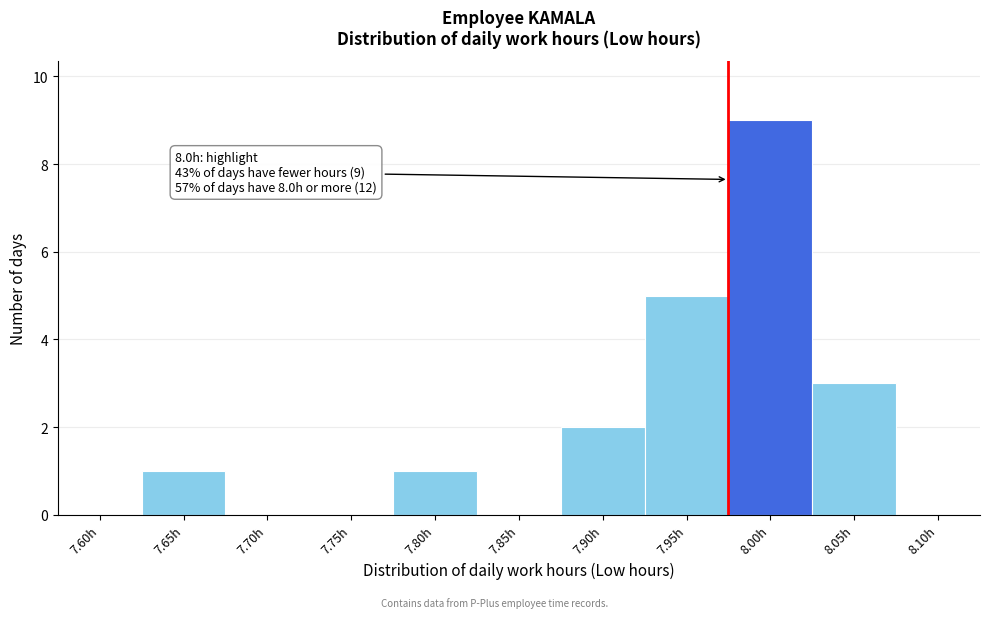

Reading right to left, list all the values displayed in this chart.

8.10h=0	8.05h=3	8.00h=9	7.95h=5	7.90h=2	7.85h=0	7.80h=1	7.75h=0	7.70h=0	7.65h=1	7.60h=0